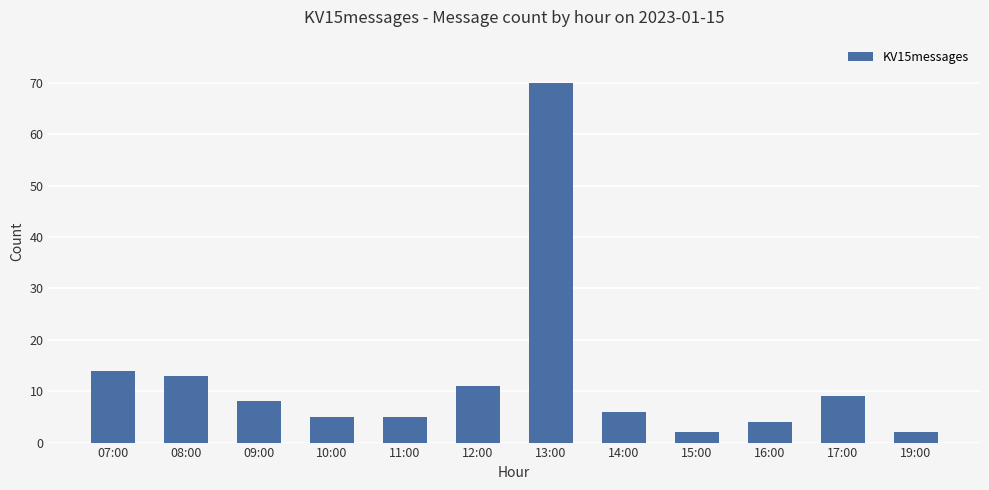

Count the number of data series in this chart.

1